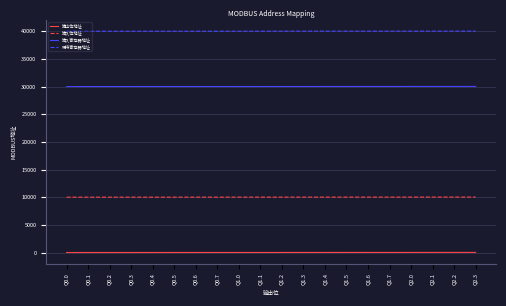

Which series has the largest total across all categories?

保持寄存器地址